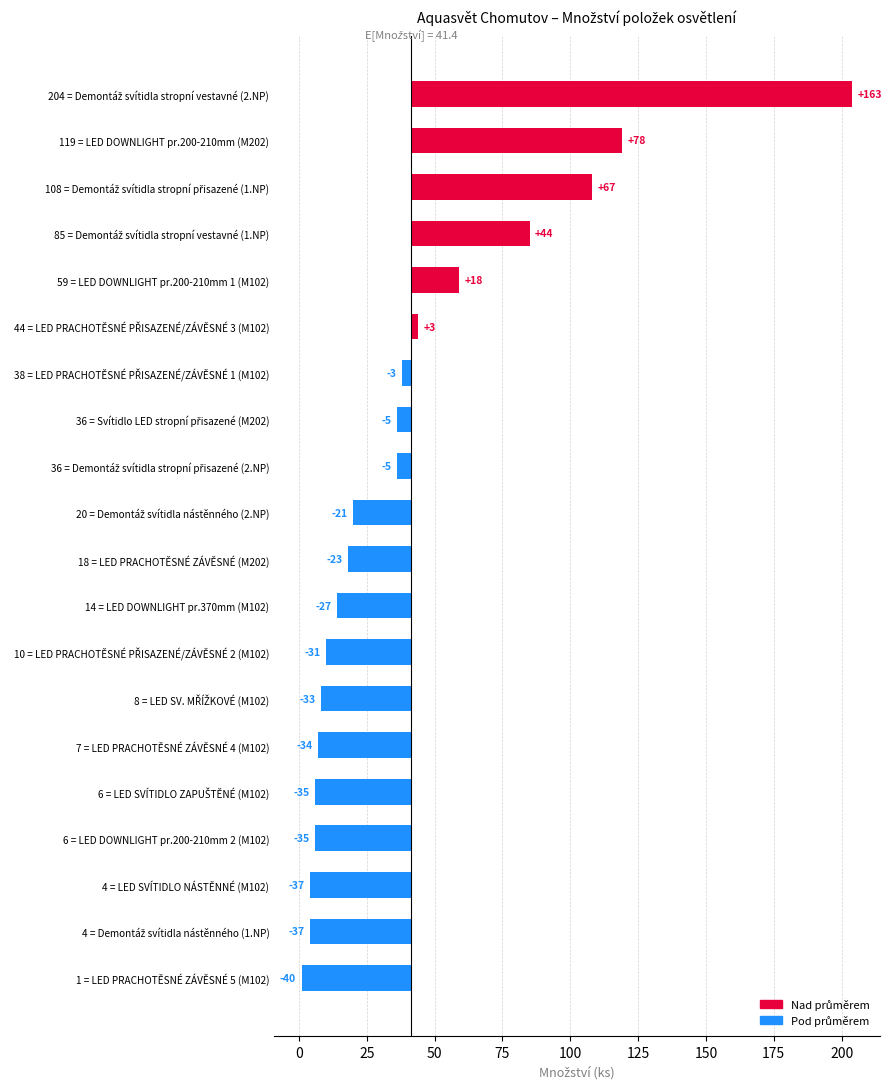

Reading left to right, extract all data points from this chart.

162.7	77.7	66.7	43.6	17.6	2.6	-3.4	-5.4	-5.4	-21.4	-23.4	-27.4	-31.4	-33.4	-34.4	-35.4	-35.4	-37.4	-37.4	-40.4